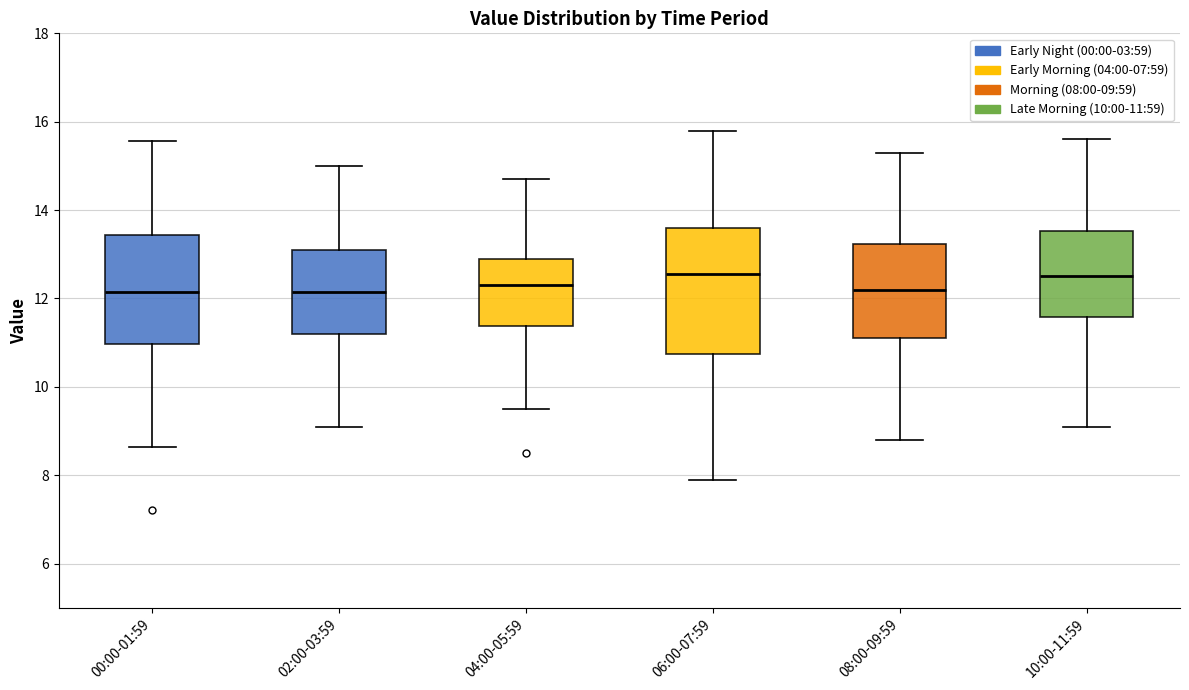

Where is the upper edge of the box for 04:00-05:59 on the y-axis? The values are not printed on the chart, so give them approximately, as read against the axis.

13.0